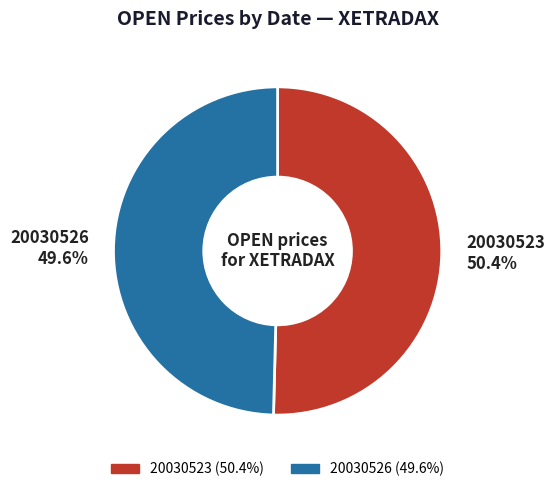

Is 20030526 the majority of the pie?

No